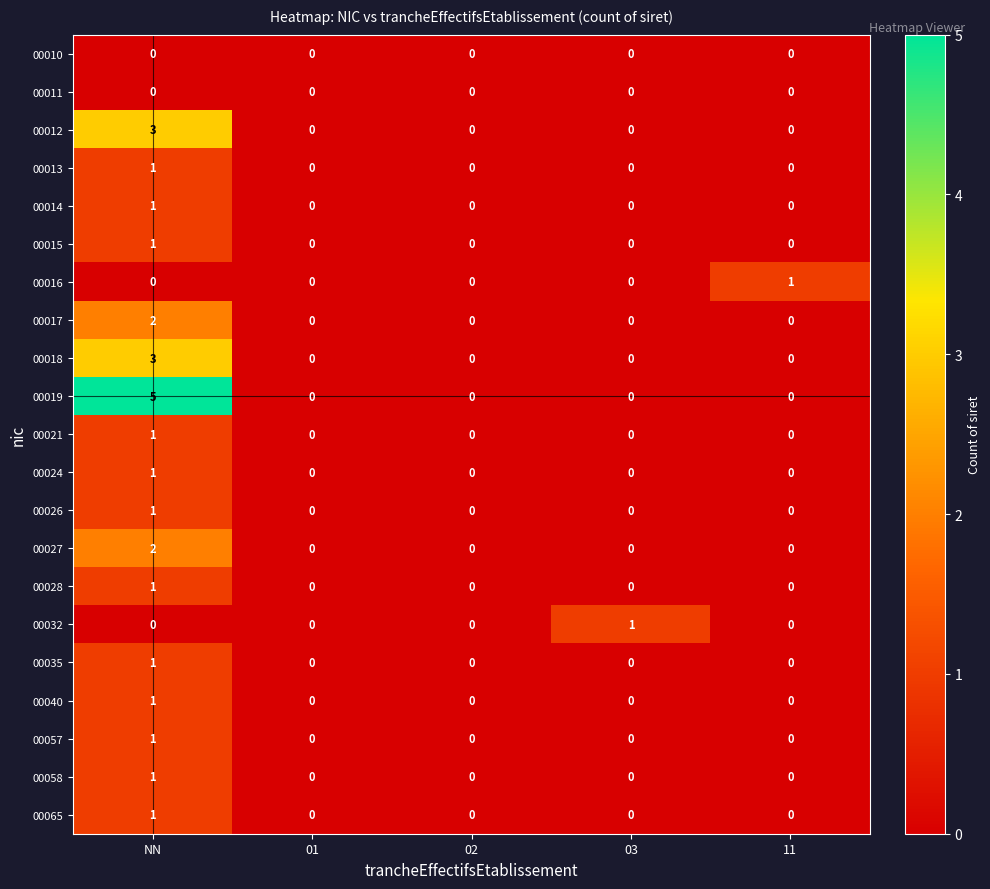

How many categories are shown in the chart?

5